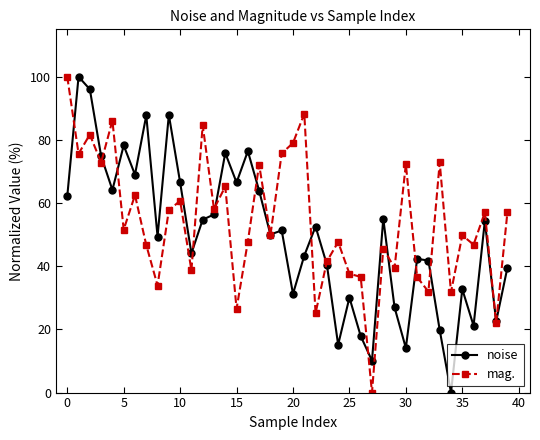

What is the value of the mag. point at the 17th from the left?

47.8